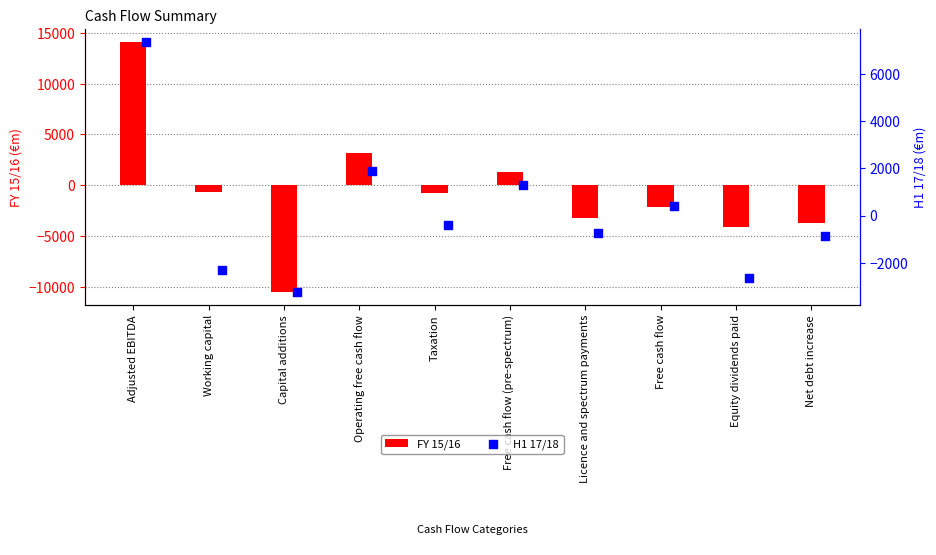

Which series contains the highest Y value?

FY 15/16